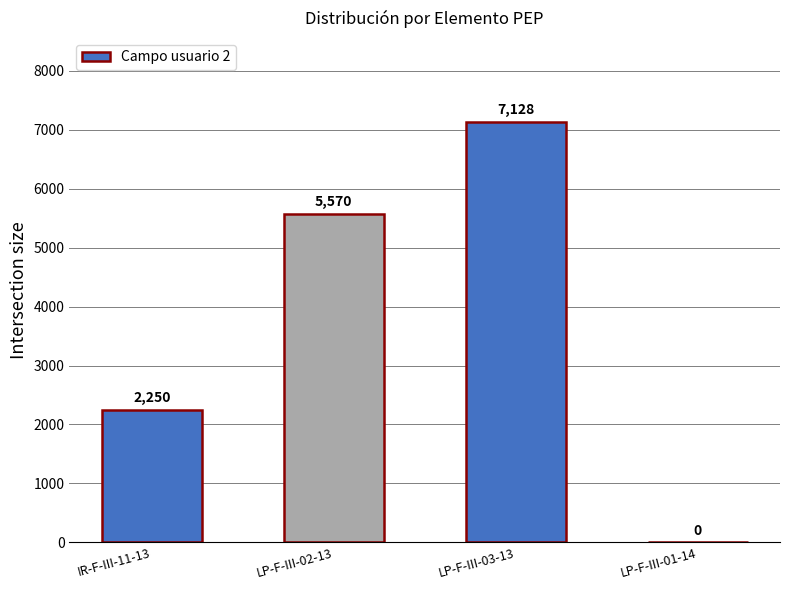

How many values are between 2250 and 7128?

3